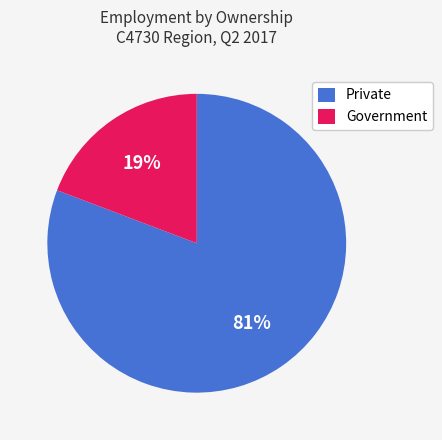

To the nearest percent, what is the average slice percentage?

50%